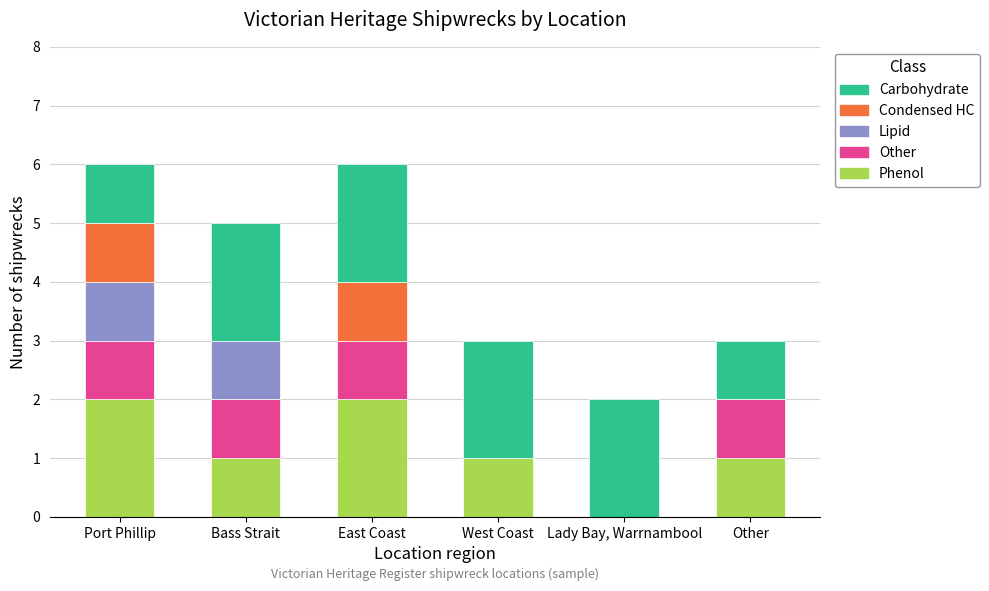

What is the total value across all series at Other?

3